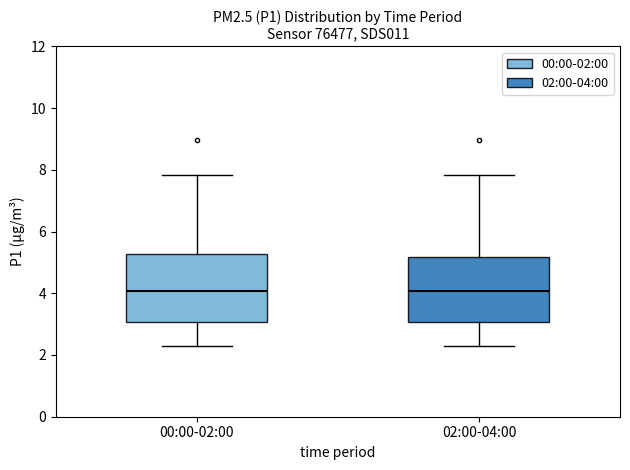

Reading left to right, read every box against the y-axis: the position of its median line, the range the box covers, and the ends of its whiskers. The values are not printed on the chart, so give them approximately, as read against the axis.

00:00-02:00: median 4.0, box 3.0 to 5.2, whiskers 2.2 to 7.8
02:00-04:00: median 4.0, box 3.0 to 5.2, whiskers 2.2 to 7.8